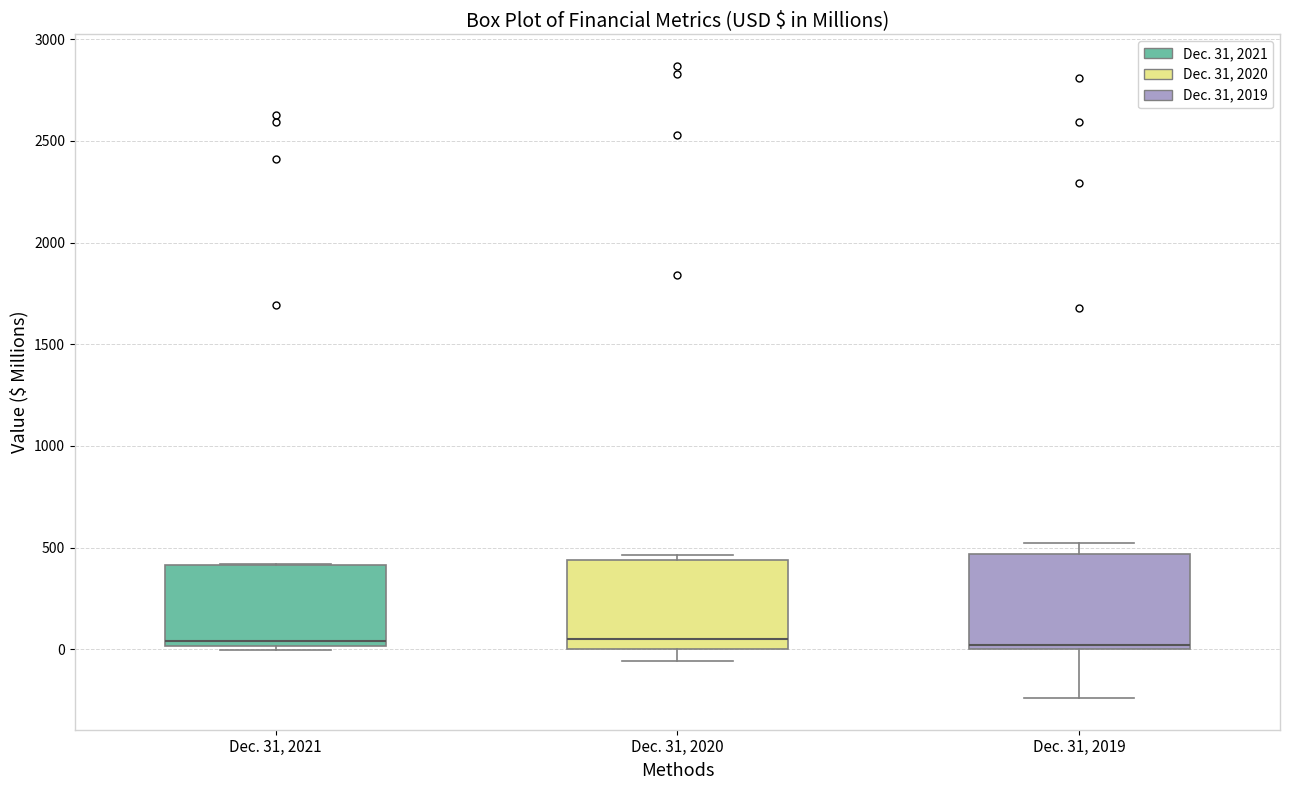

Reading left to right, read every box against the y-axis: the position of its median line, the range the box covers, and the ends of its whiskers. The values are not printed on the chart, so give them approximately, as read against the axis.

Dec. 31, 2021: median 50, box 0 to 400, whiskers 0 (just below the box's lower edge) to 400
Dec. 31, 2020: median 50, box 0 to 450, whiskers -50 to 450 (just above the box's upper edge)
Dec. 31, 2019: median 0 (just above the box's lower edge), box 0 to 450, whiskers -250 to 500